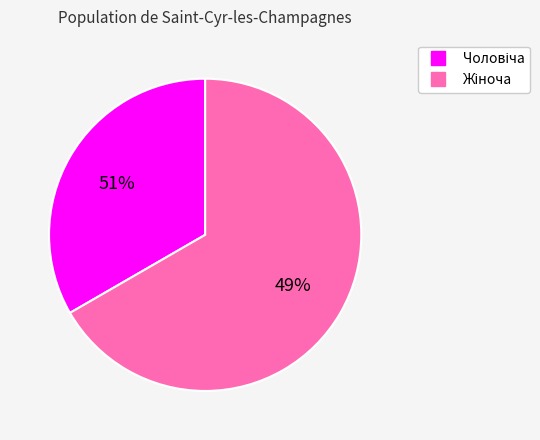

Does any single category account for the majority?

Yes